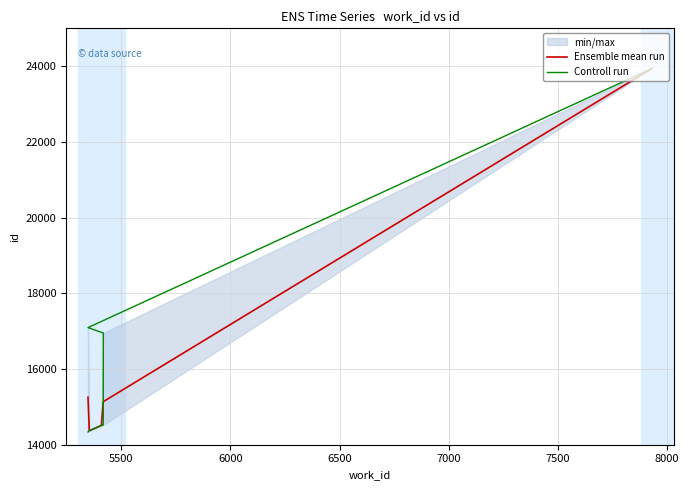

Approximately how many times larger is the value at 5418 compared to 5418?

1.0